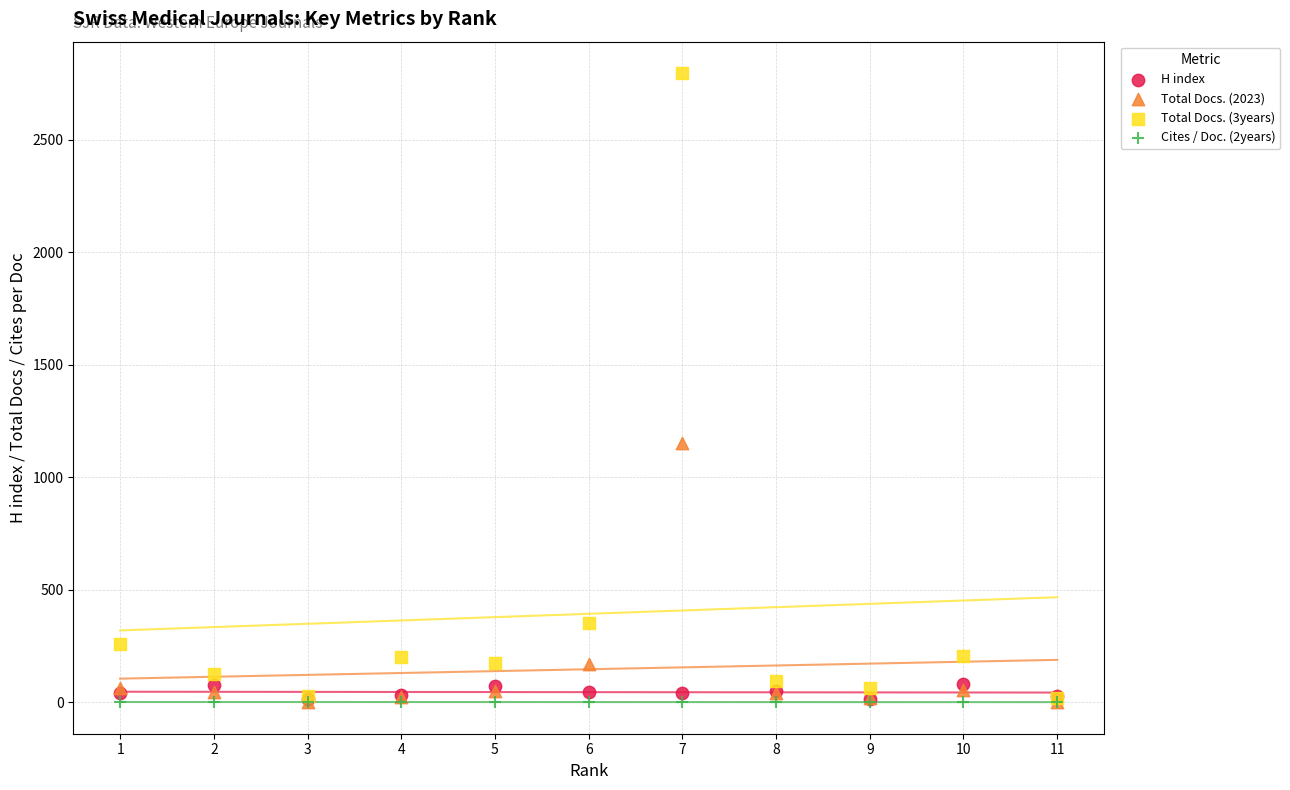

Which series contains the highest Y value?

Total Docs. (3years)